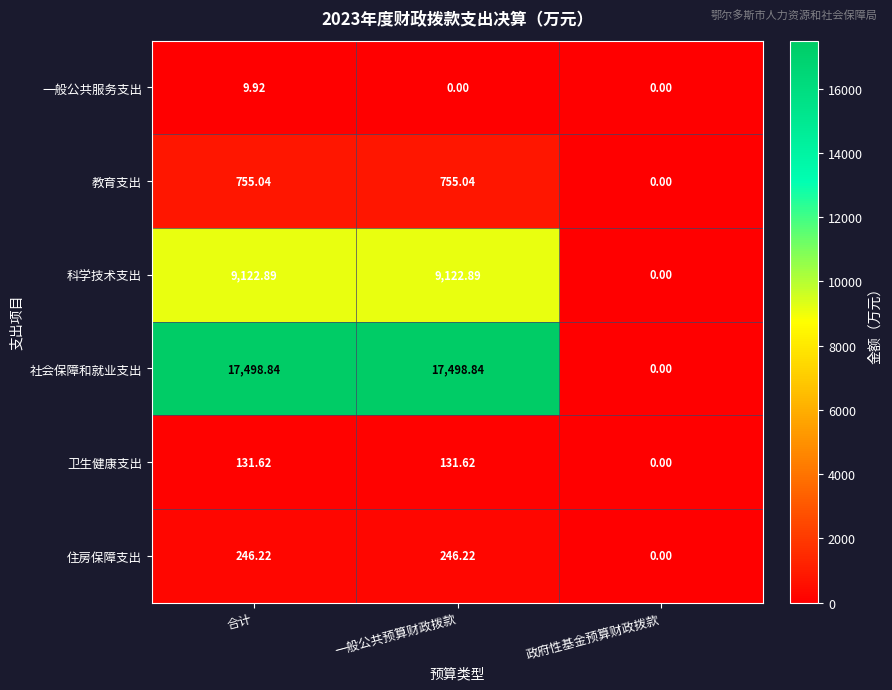

Which category has the lowest value in the 住房保障支出 series?

政府性基金预算财政拨款